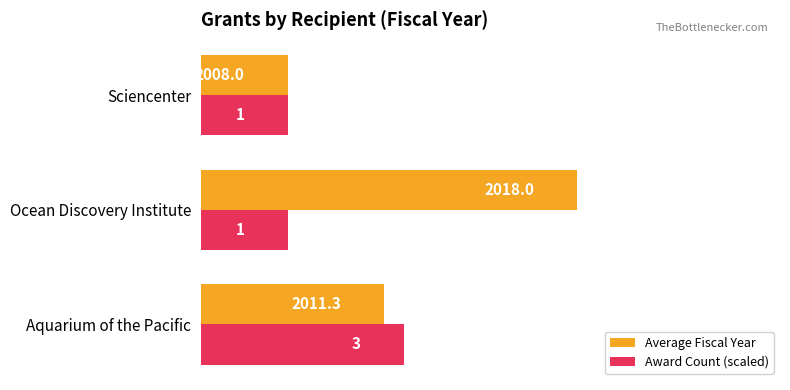

What is the difference between the maximum and second lowest values in the Average Fiscal Year series?

6.7